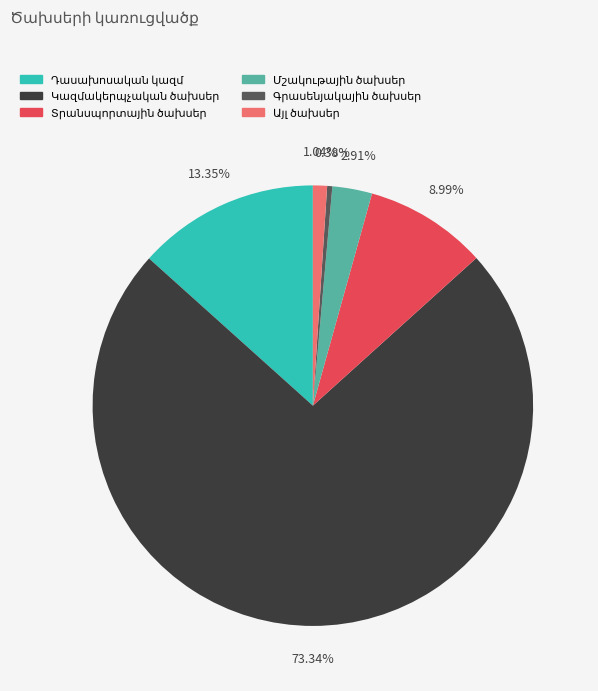

How many slices are in this pie chart?

6